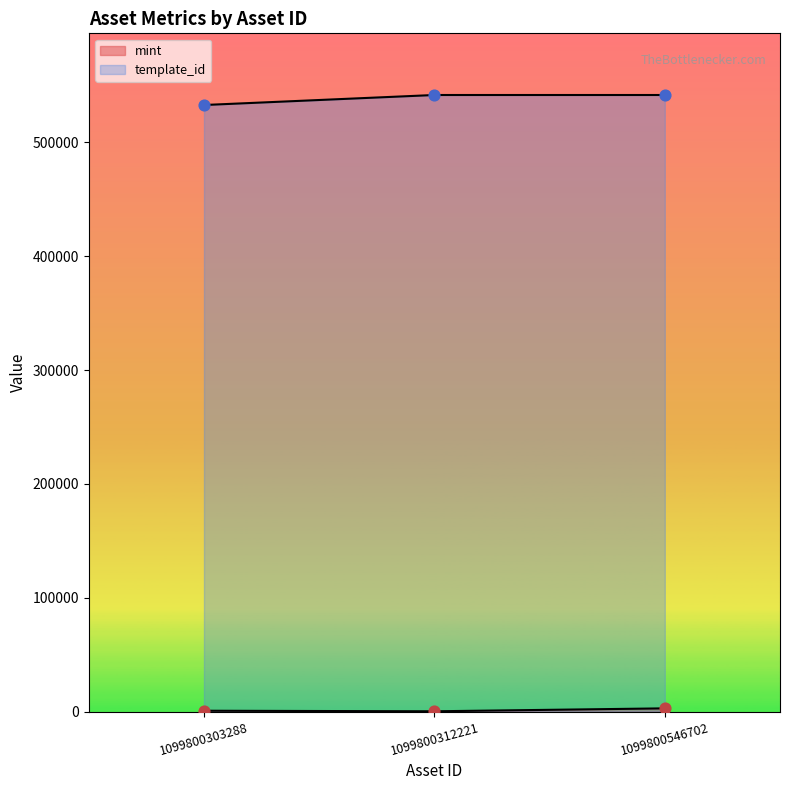

At how many categories does at least one series exceed 471719?

3